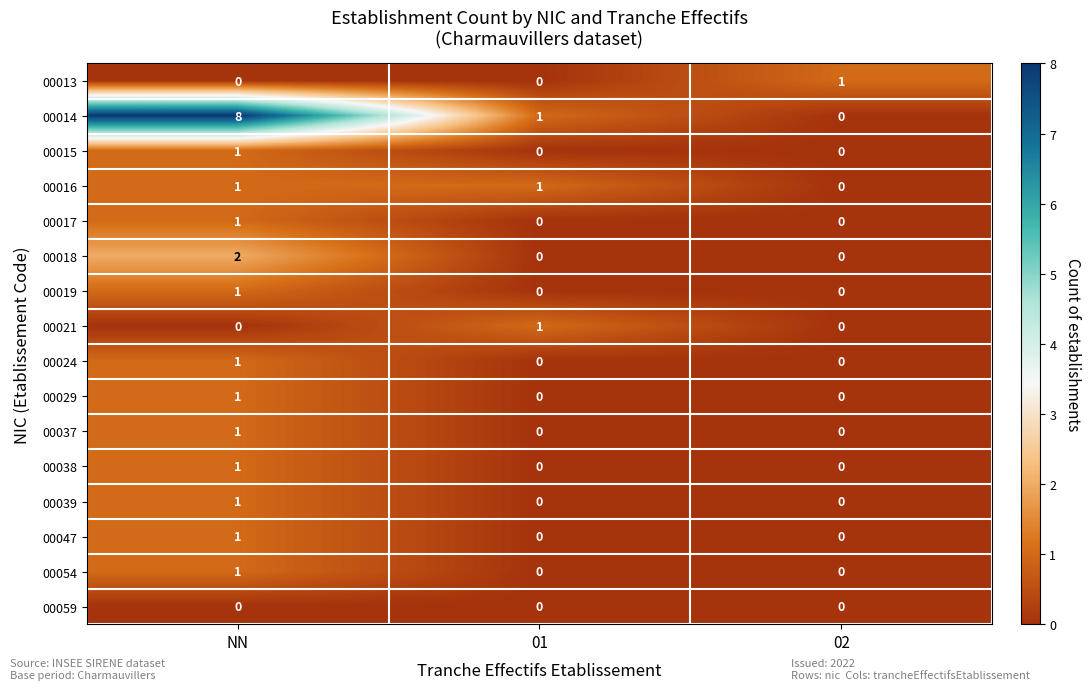

The value of 00039 at 02 is 1. True or false?

False